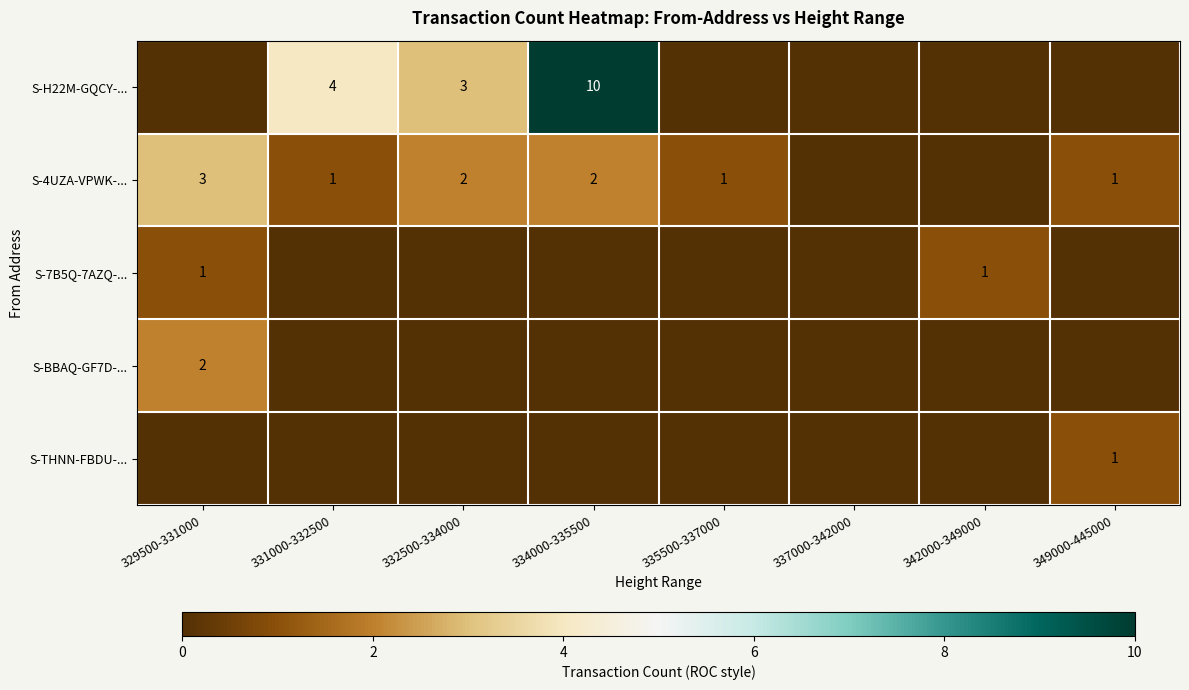

True or false: S-4UZA-VPWK-... has a value of 0 at 335500-337000.

False